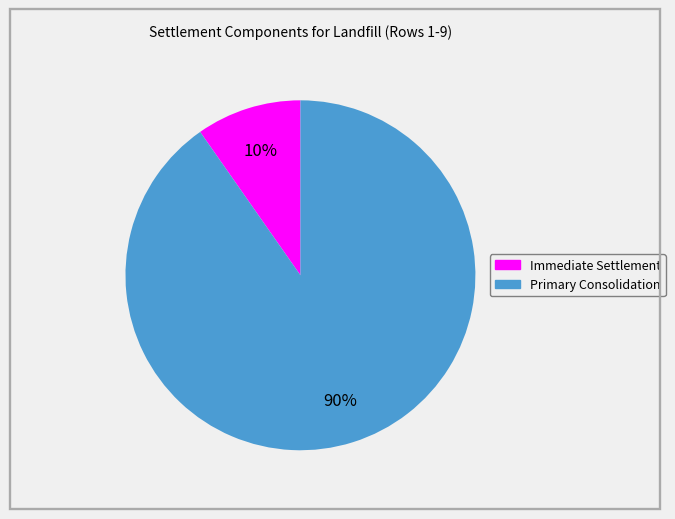

To the nearest percent, what is the average slice percentage?

50%